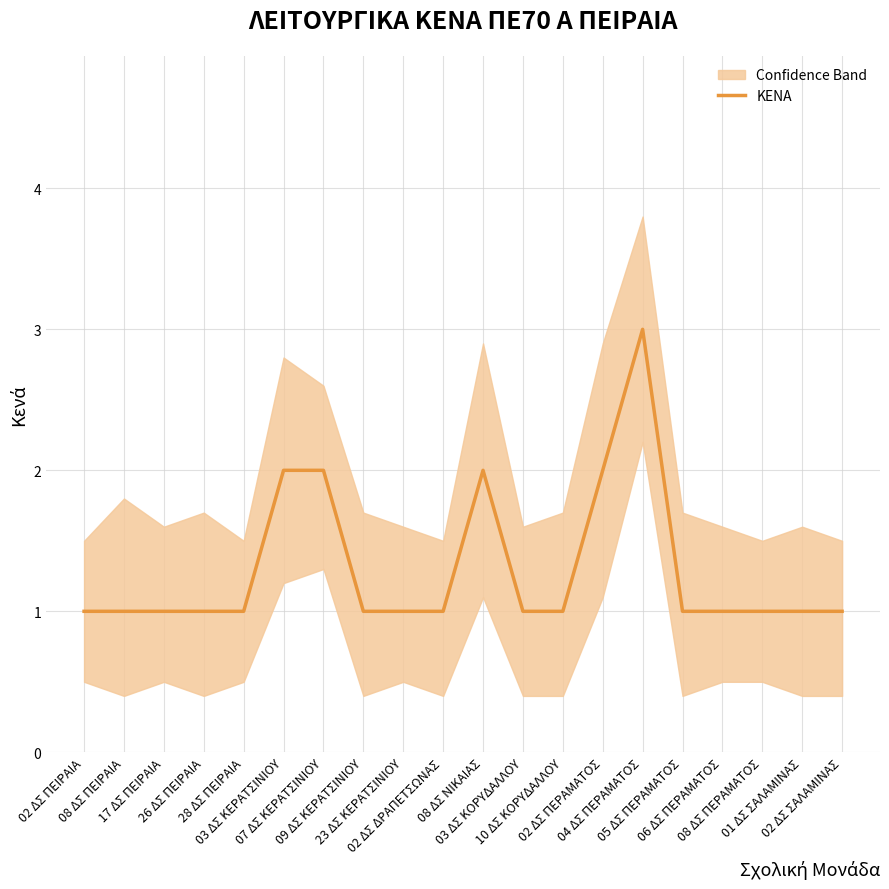

Count the number of values greater than 1.

5